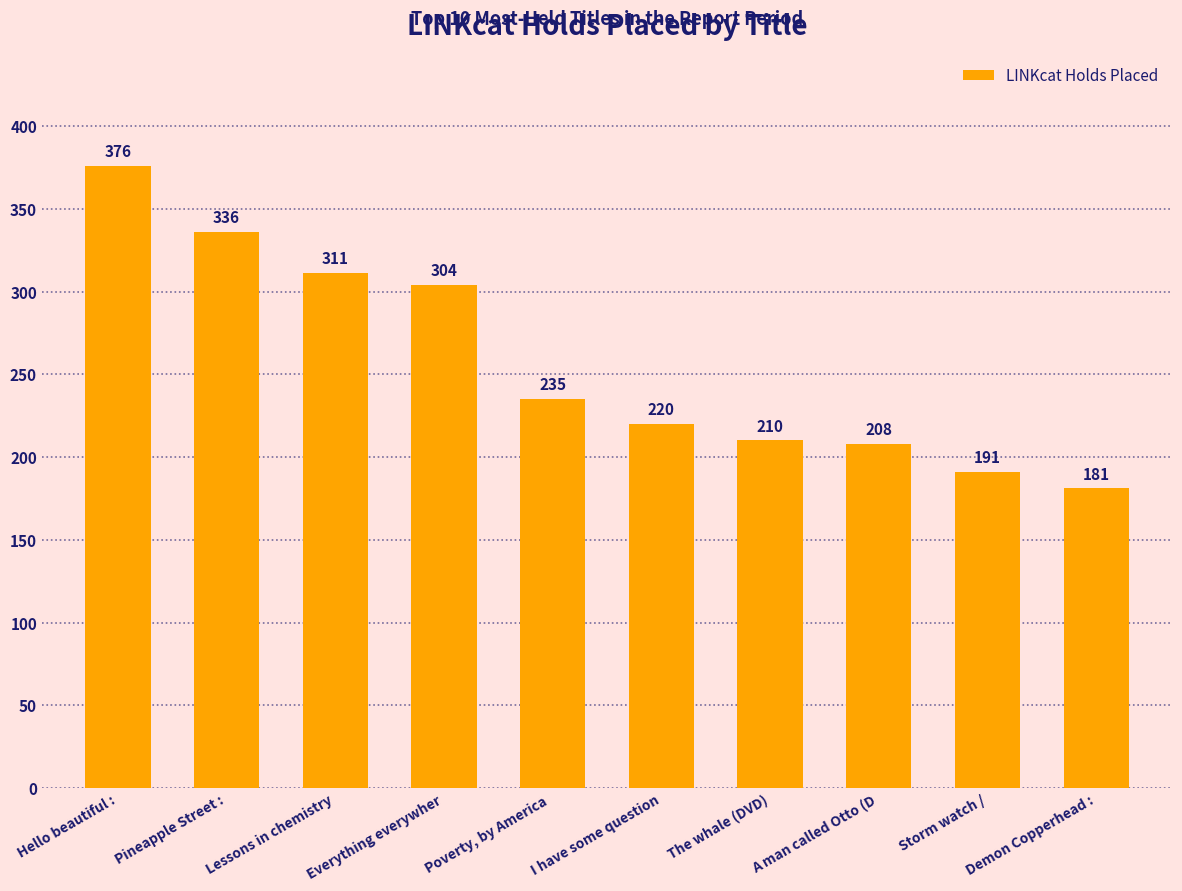

Approximately how many times larger is the value at The whale (DVD) compared to A man called Otto (D?

1.0